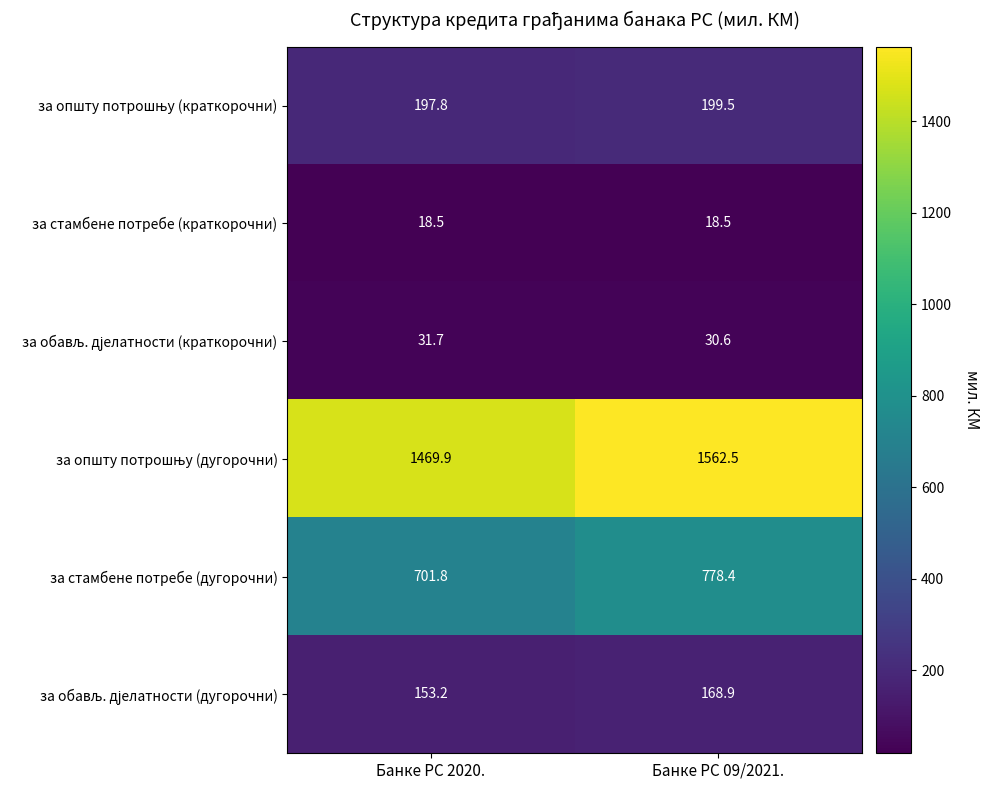

What is the spread (max minus min) of values at Банке РС 2020.?

1451.4